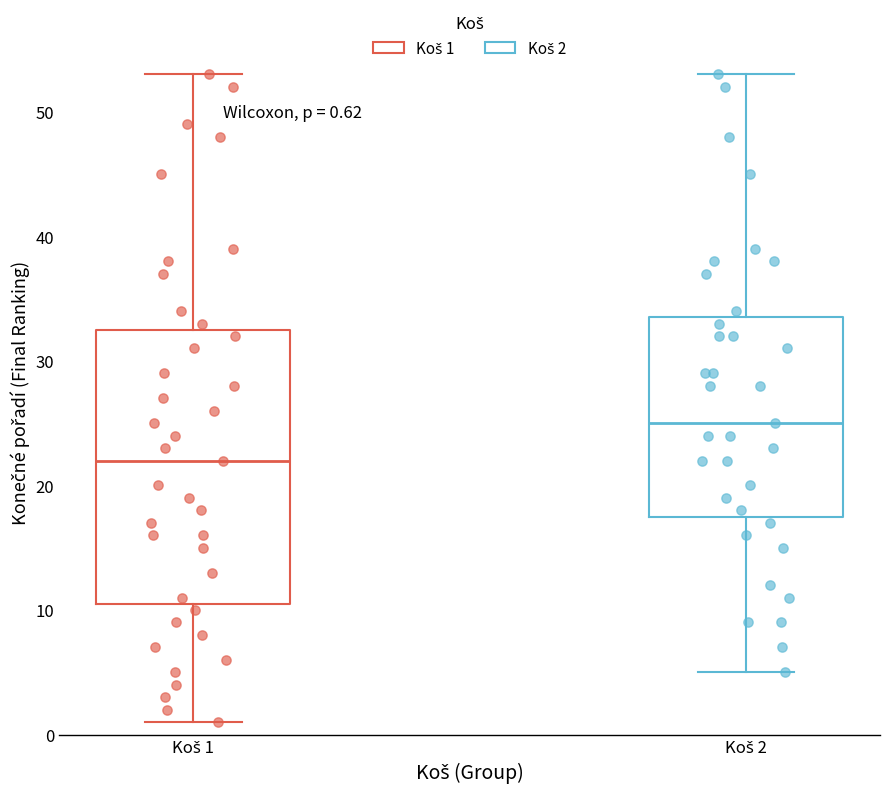

Which box is the tallest, from its lower edge to its upper edge?

Koš 1